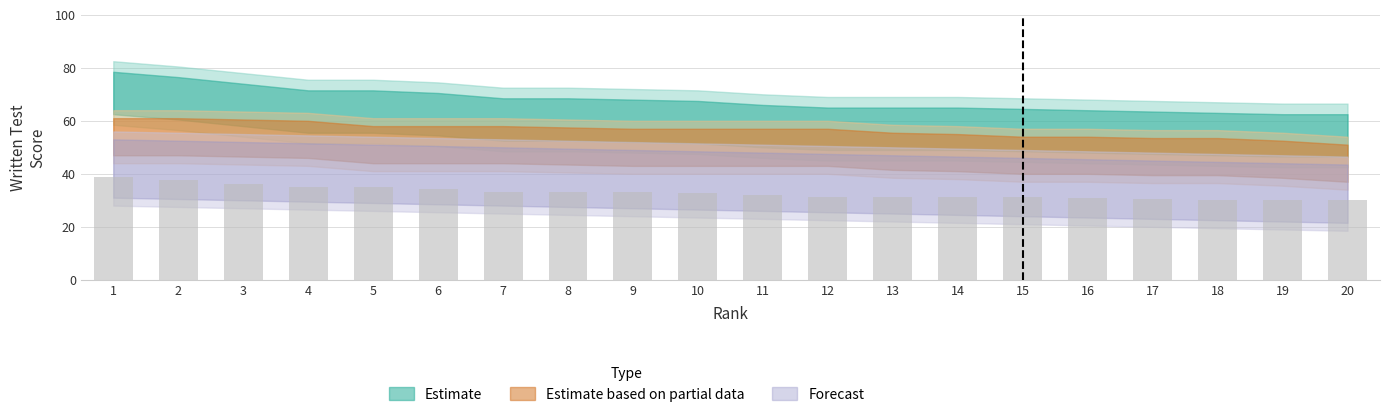

What is the change in value from 8 to 19?

-3.3